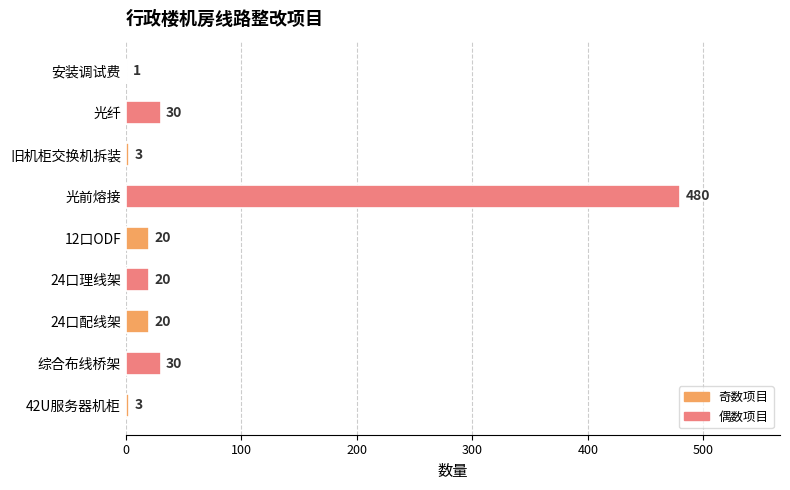

What is the sum of the values at 光前熔接 and 光纤?

510